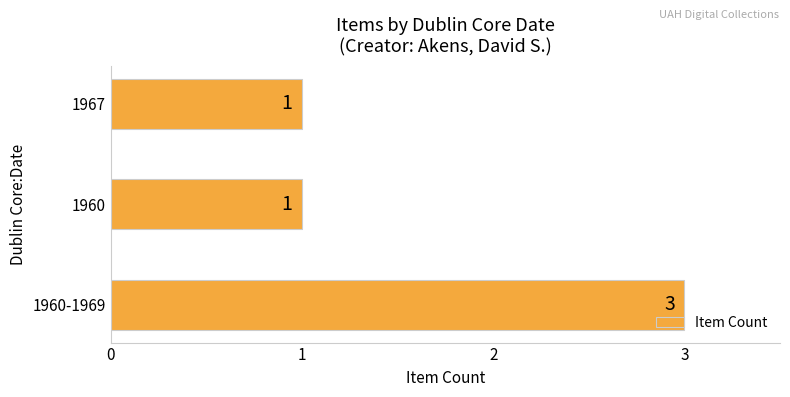

Does the chart contain any negative values?

No